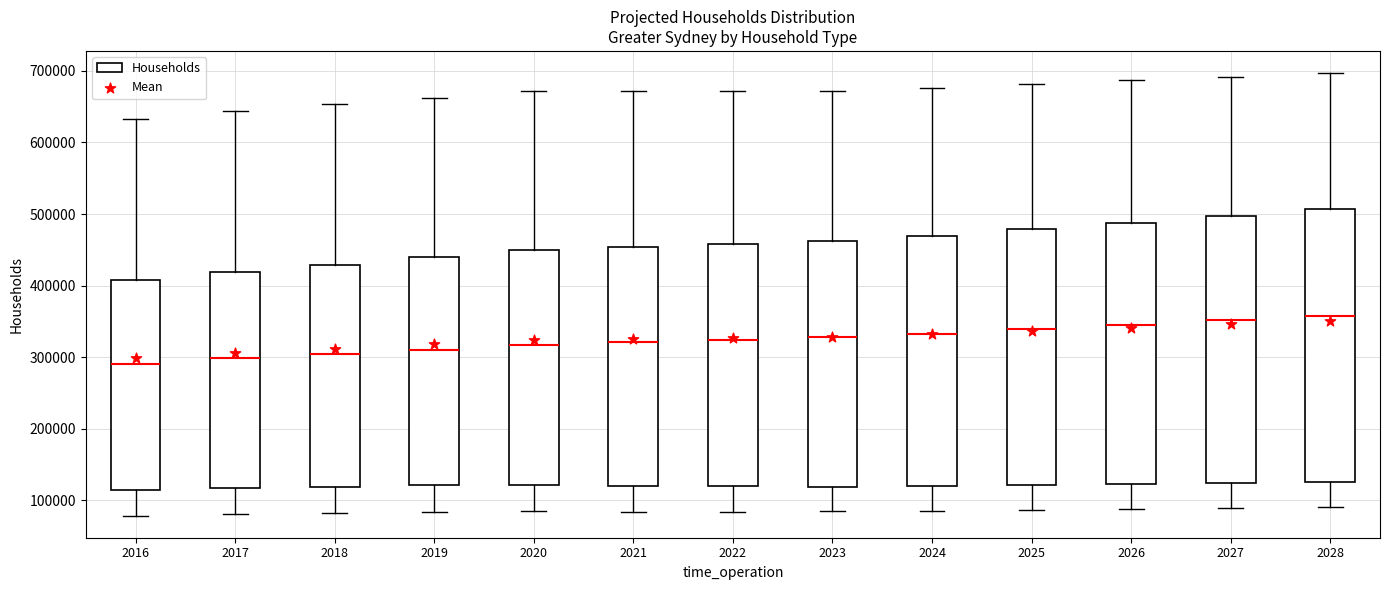

Reading left to right, read every box against the y-axis: the position of its median line, the range the box covers, and the ends of its whiskers. The values are not printed on the chart, so give them approximately, as read against the axis.

2016: median 290000, box 110000 to 410000, whiskers 80000 to 630000
2017: median 300000, box 120000 to 420000, whiskers 80000 to 640000
2018: median 300000, box 120000 to 430000, whiskers 80000 to 650000
2019: median 310000, box 120000 to 440000, whiskers 80000 to 660000
2020: median 320000, box 120000 to 450000, whiskers 80000 to 670000
2021: median 320000, box 120000 to 450000, whiskers 80000 to 670000
2022: median 320000, box 120000 to 460000, whiskers 80000 to 670000
2023: median 330000, box 120000 to 460000, whiskers 80000 to 670000
2024: median 330000, box 120000 to 470000, whiskers 90000 to 680000
2025: median 340000, box 120000 to 480000, whiskers 90000 to 680000
2026: median 350000, box 120000 to 490000, whiskers 90000 to 690000
2027: median 350000, box 120000 to 500000, whiskers 90000 to 690000
2028: median 360000, box 130000 to 510000, whiskers 90000 to 700000